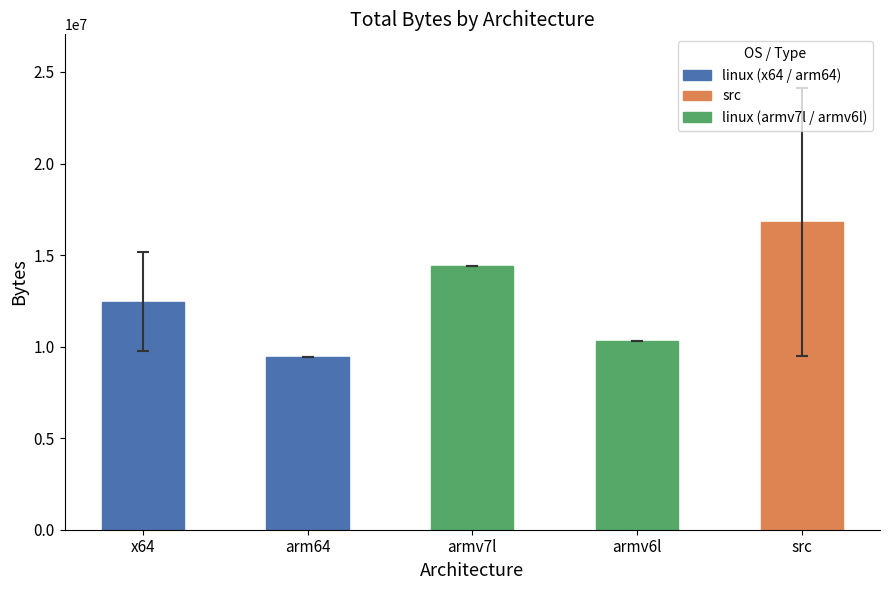

Reading left to right, list all the values displayed in this chart.

12452721.6	9447251.0	14380856.0	10295856.5	16823469.8